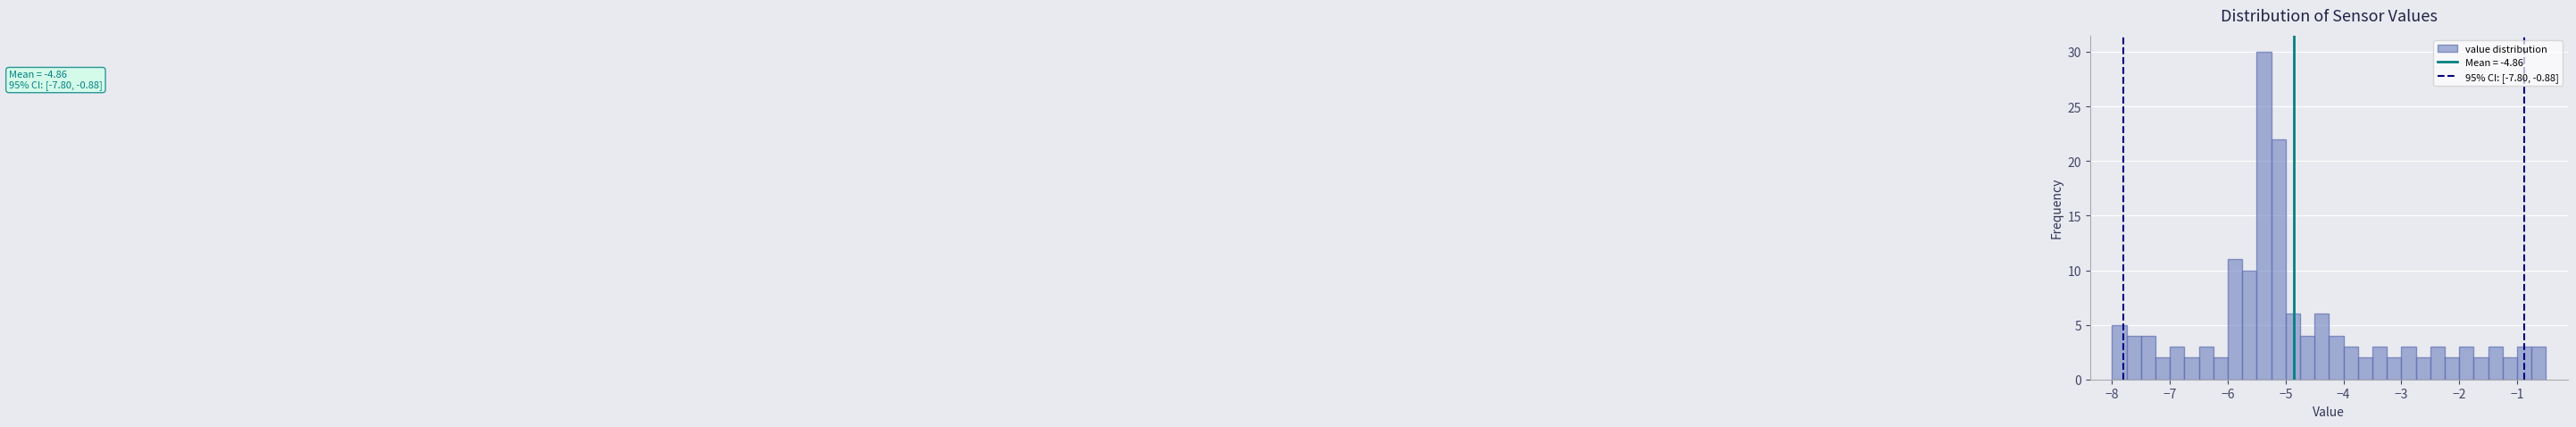

Around what value on the x-axis is the tallest bar? Give the approximate position of its centre, as read against the axis.

-5.4